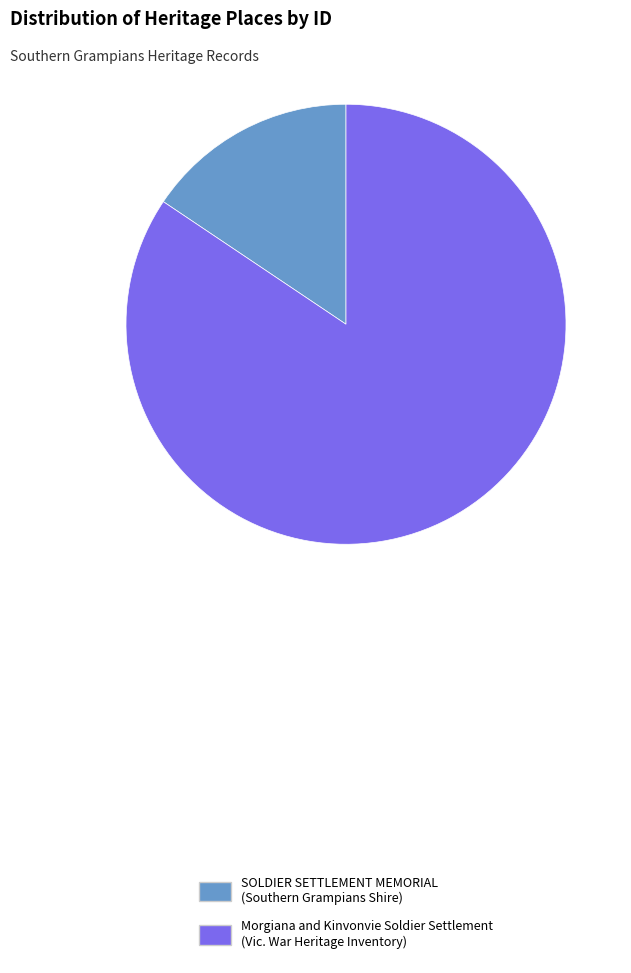

Is the sum of Morgiana and Kinvonvie Soldier Settlement (Vic. War Heritage Inventory) and SOLDIER SETTLEMENT MEMORIAL (Southern Grampians Shire) greater than half?

Yes